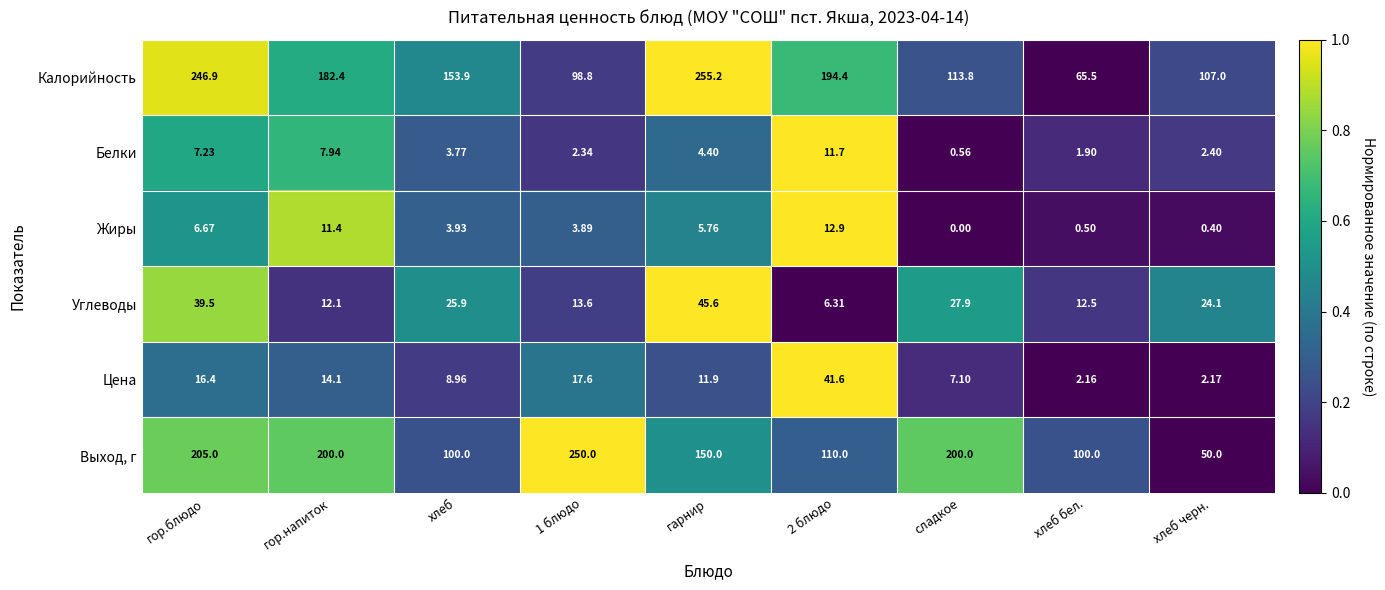

Rank the series at хлеб бел. from lowest to highest value.

Жиры, Белки, Цена, Углеводы, Калорийность, Выход, г